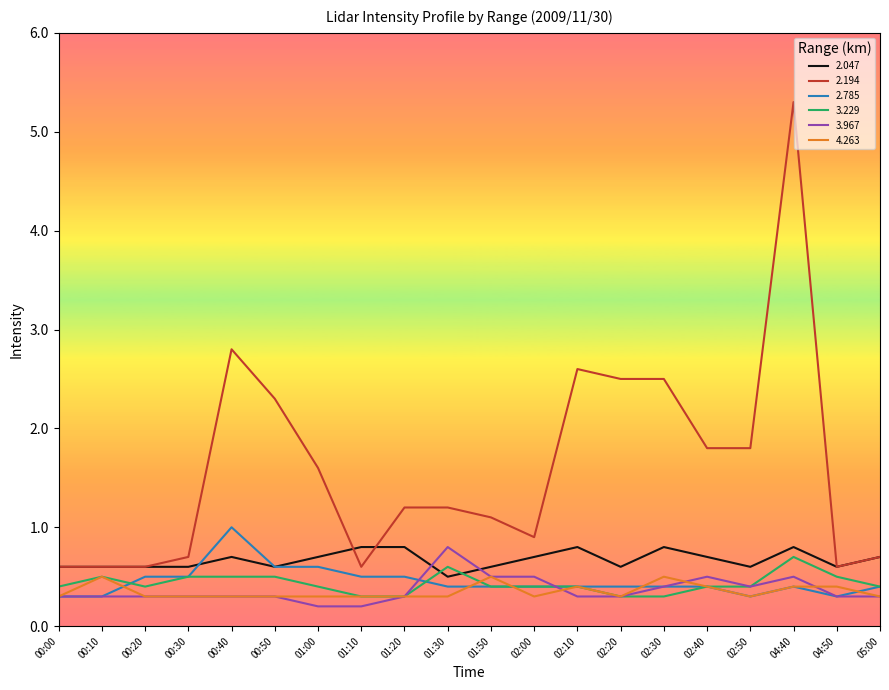

At which category is the sum across all series the highest?

04:40